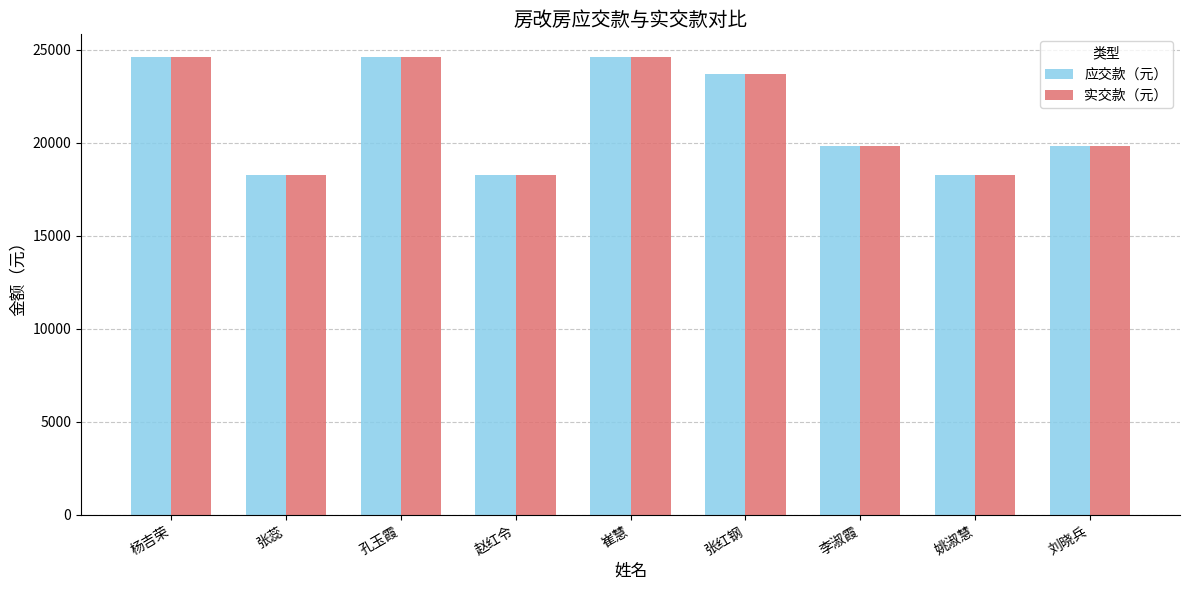

Does the chart contain any negative values?

No